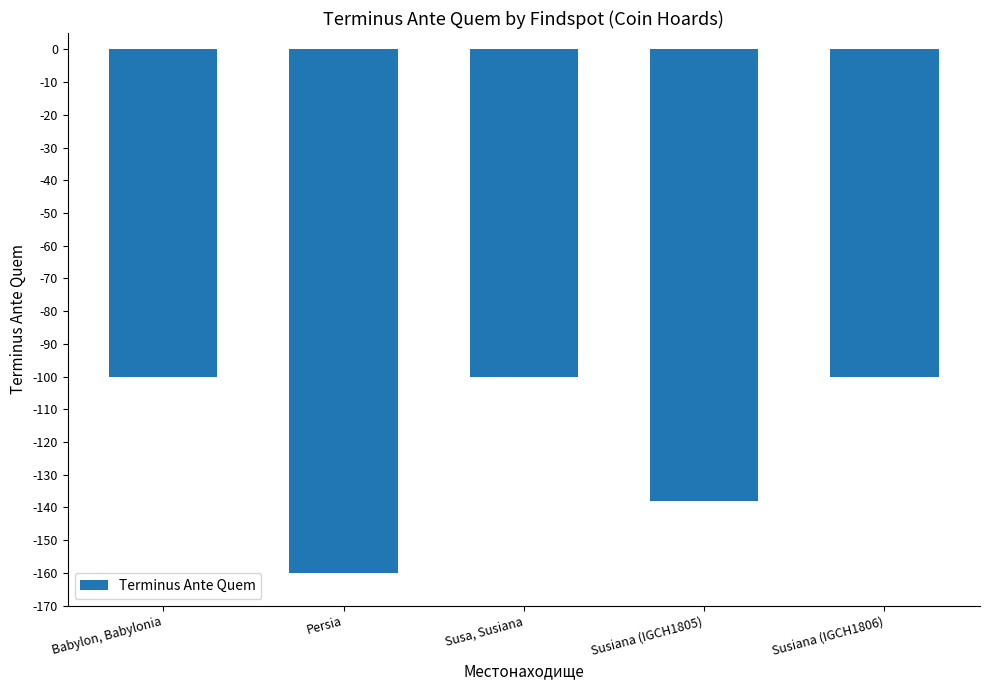

The value at Susiana (IGCH1805) is -138. True or false?

True